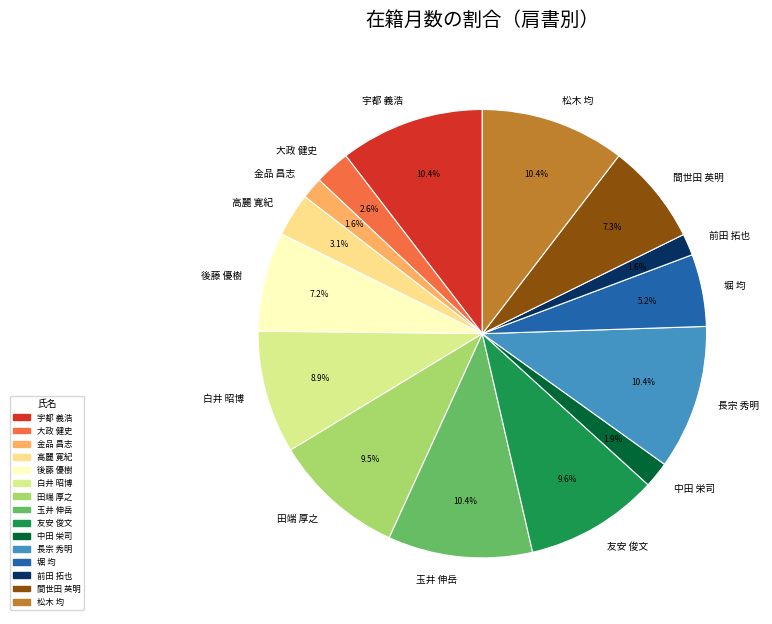

The 中田 栄司 slice represents 12% of the pie. True or false?

False